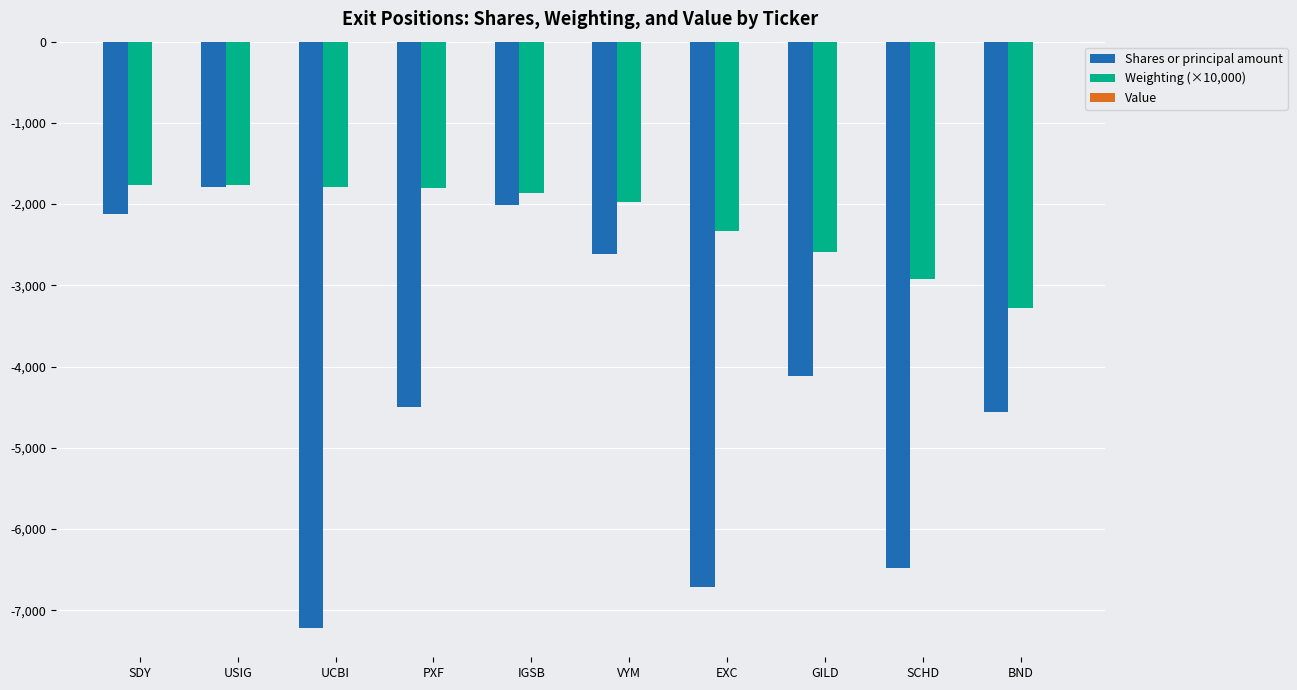

What is the total value across all series at USIG?

-3562